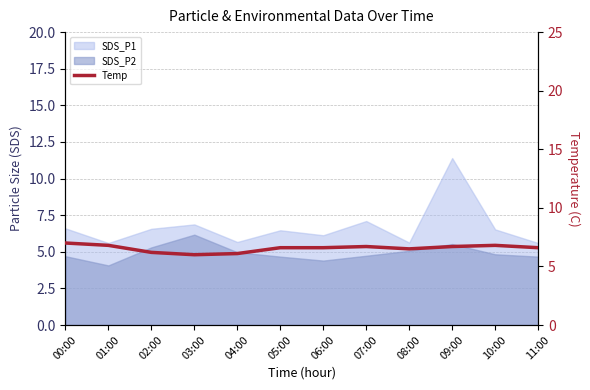

Reading left to right, transcribe all the data shown in this chart.

00:00=7.0	01:00=6.8	02:00=6.2	03:00=6.0	04:00=6.1	05:00=6.6	06:00=6.6	07:00=6.7	08:00=6.5	09:00=6.7	10:00=6.8	11:00=6.6